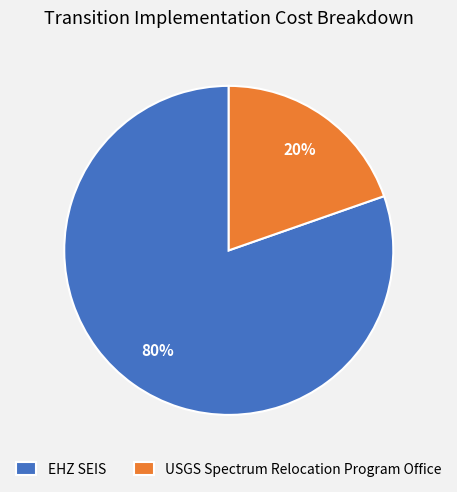

Count the number of slices in the pie.

2